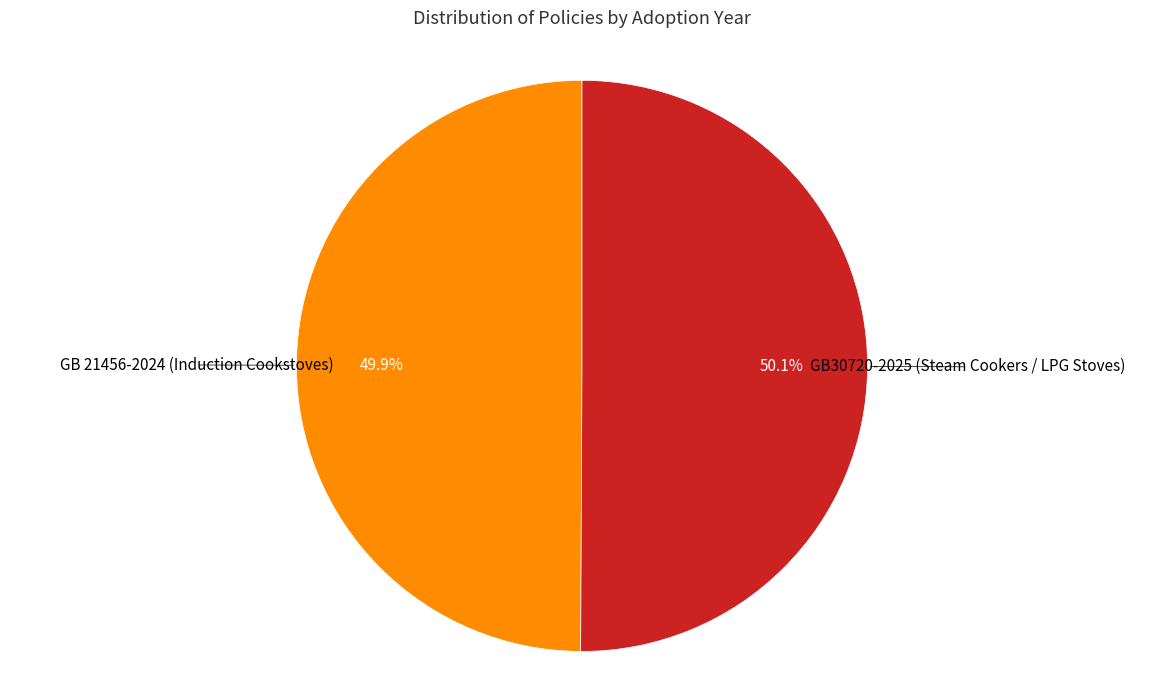

What is the ratio of the value at GB30720-2025 (Steam Cookers / LPG Stoves) to the value at GB 21456-2024 (Induction Cookstoves)?

1.0